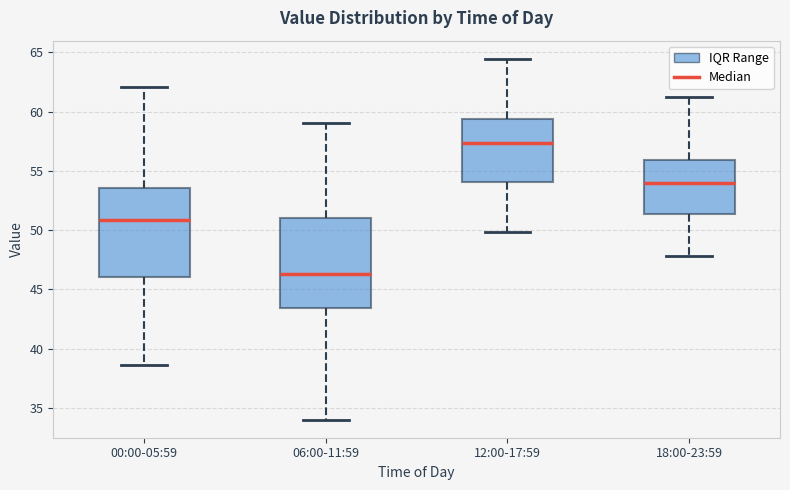

Reading left to right, read every box against the y-axis: the position of its median line, the range the box covers, and the ends of its whiskers. The values are not printed on the chart, so give them approximately, as read against the axis.

00:00-05:59: median 51.0, box 46.0 to 53.5, whiskers 38.5 to 62.0
06:00-11:59: median 46.5, box 43.5 to 51.0, whiskers 34.0 to 59.0
12:00-17:59: median 57.5, box 54.0 to 59.5, whiskers 50.0 to 64.5
18:00-23:59: median 54.0, box 51.5 to 56.0, whiskers 48.0 to 61.0